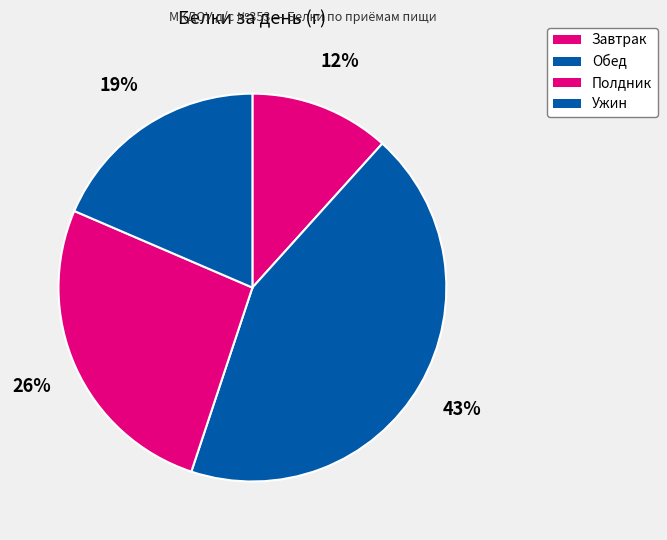

What percentage is the Полдник slice, to the nearest percent?

26%